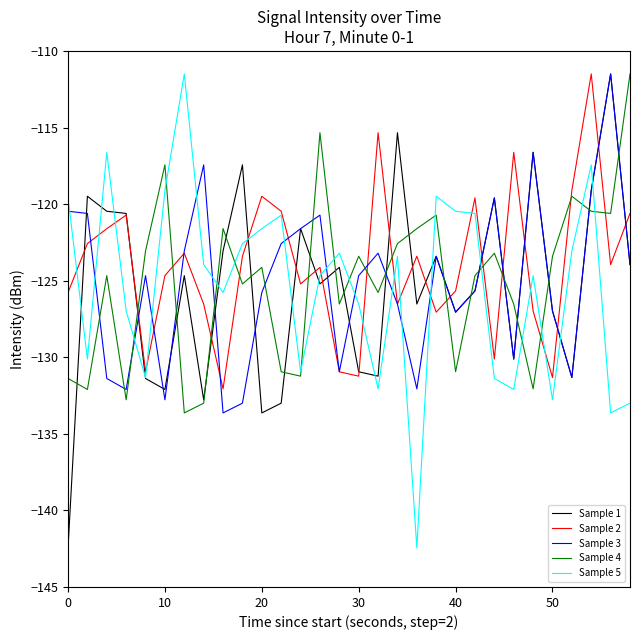

True or false: Sample 3 and Sample 5 cross at least once.

True